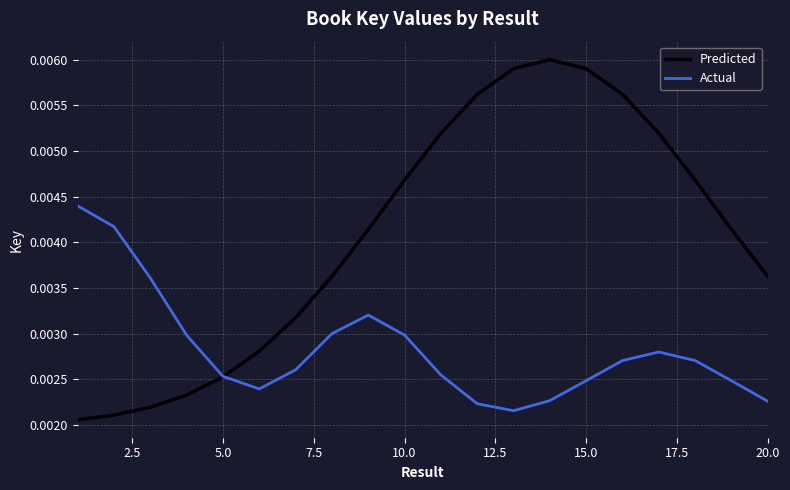

At how many categories does at least one series exceed 0?

20